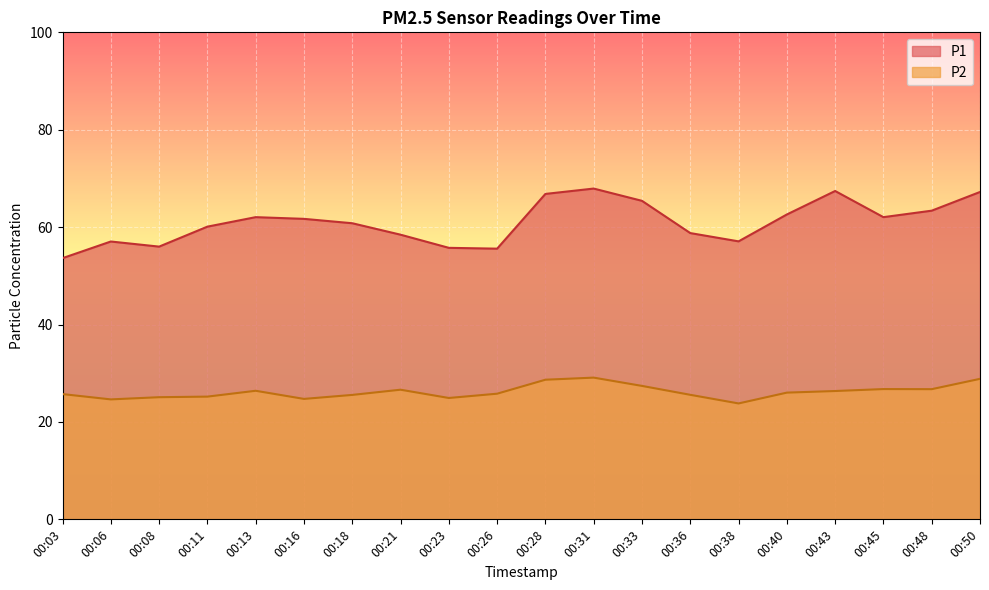

Is it true that P1 equals 57.0 at 00:06?

True